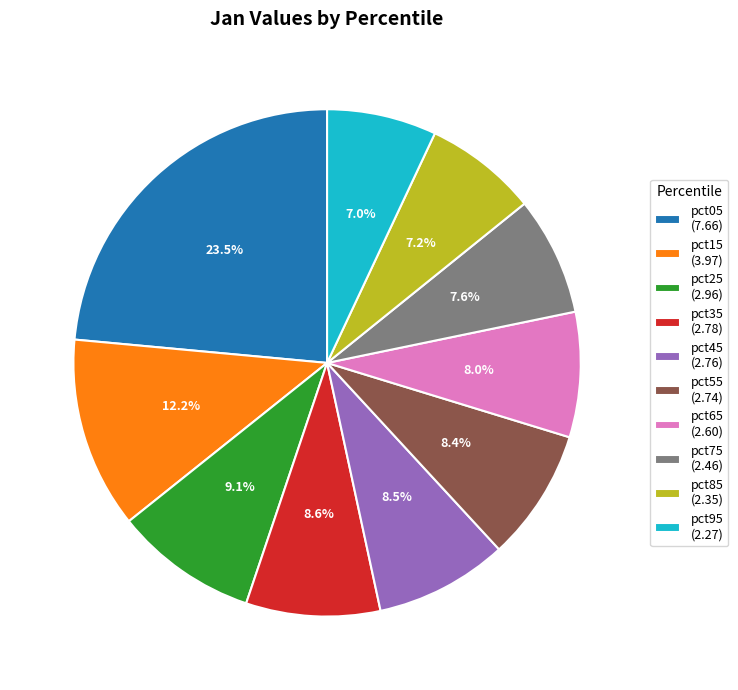

The pct45 slice represents 14% of the pie. True or false?

False